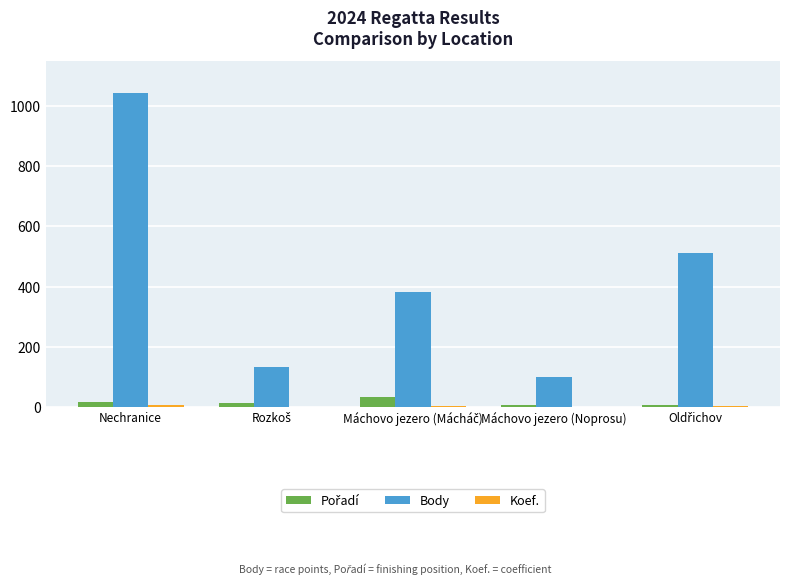

At which category is the sum across all series the highest?

Nechranice